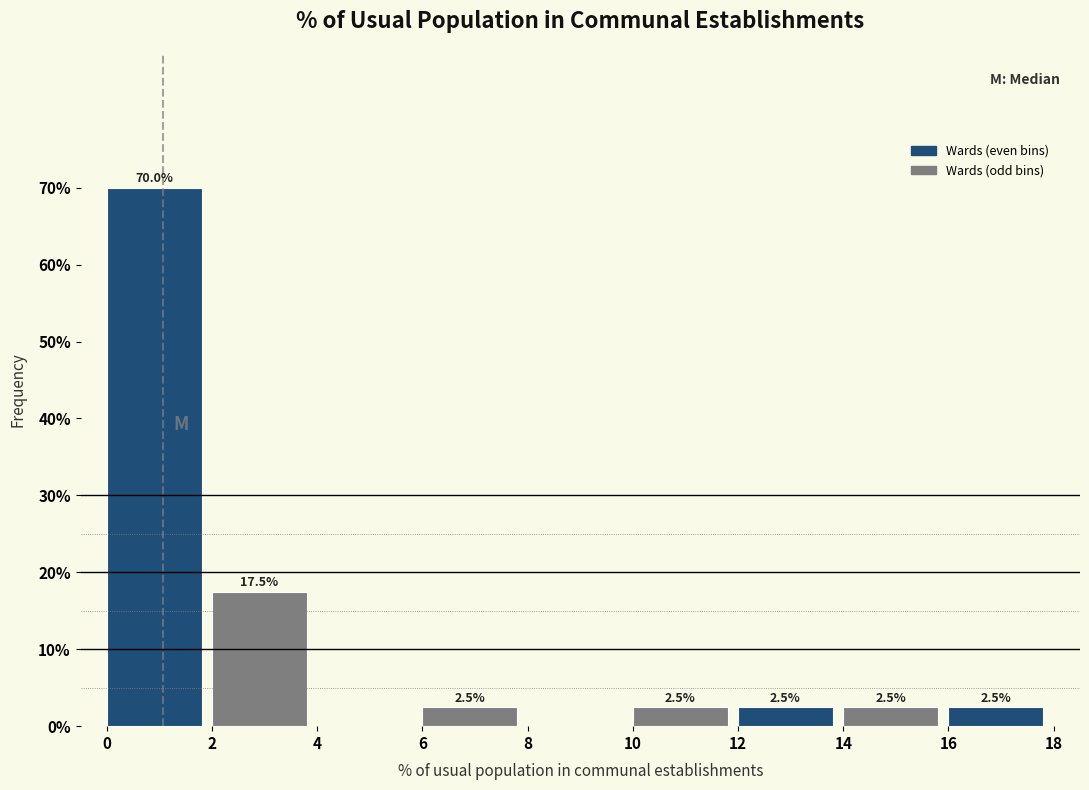

Which range on the x-axis has the tallest bar?

0 to 2